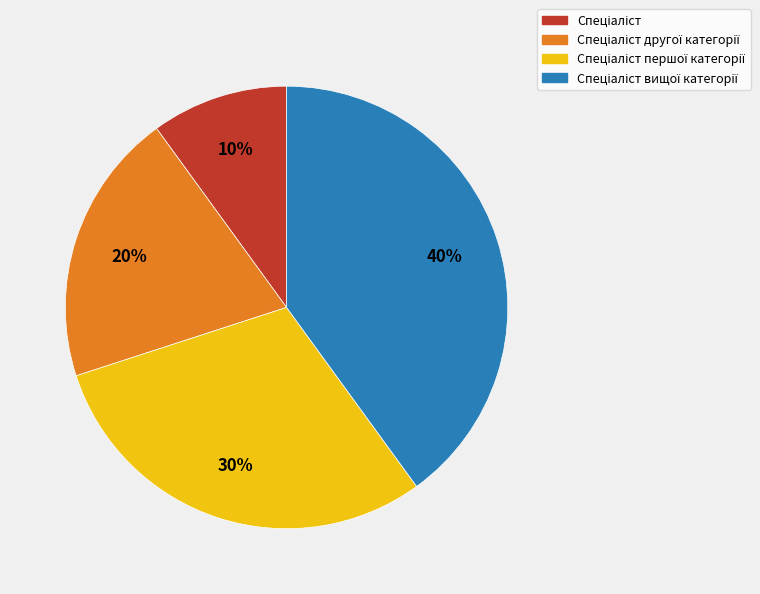

Does any single category account for the majority?

No